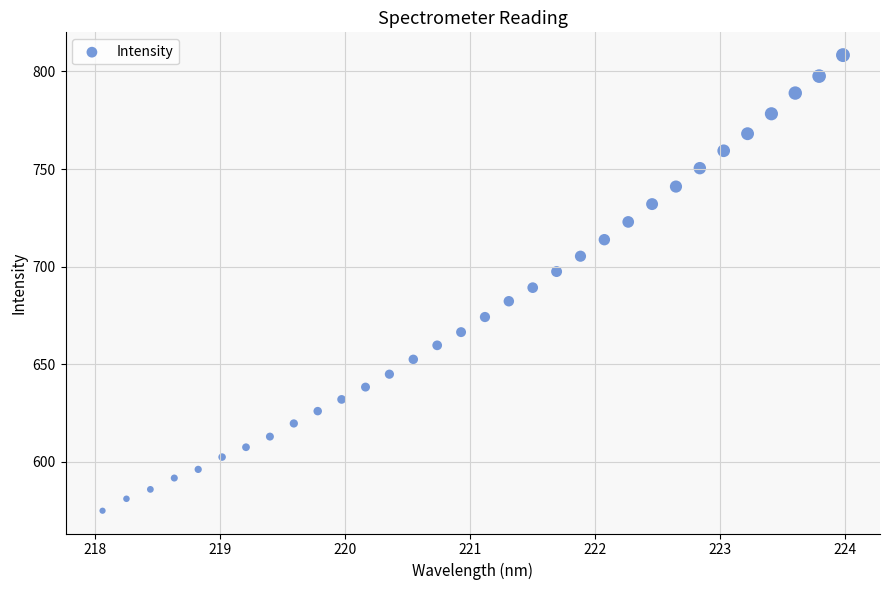

What is the range of X values (max minus min)?

5.9